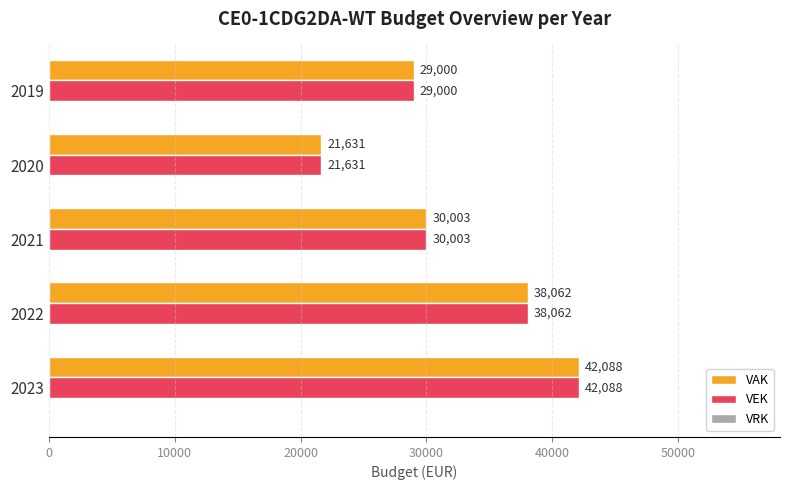

What is the difference between the maximum and minimum values in the VEK series?

20457